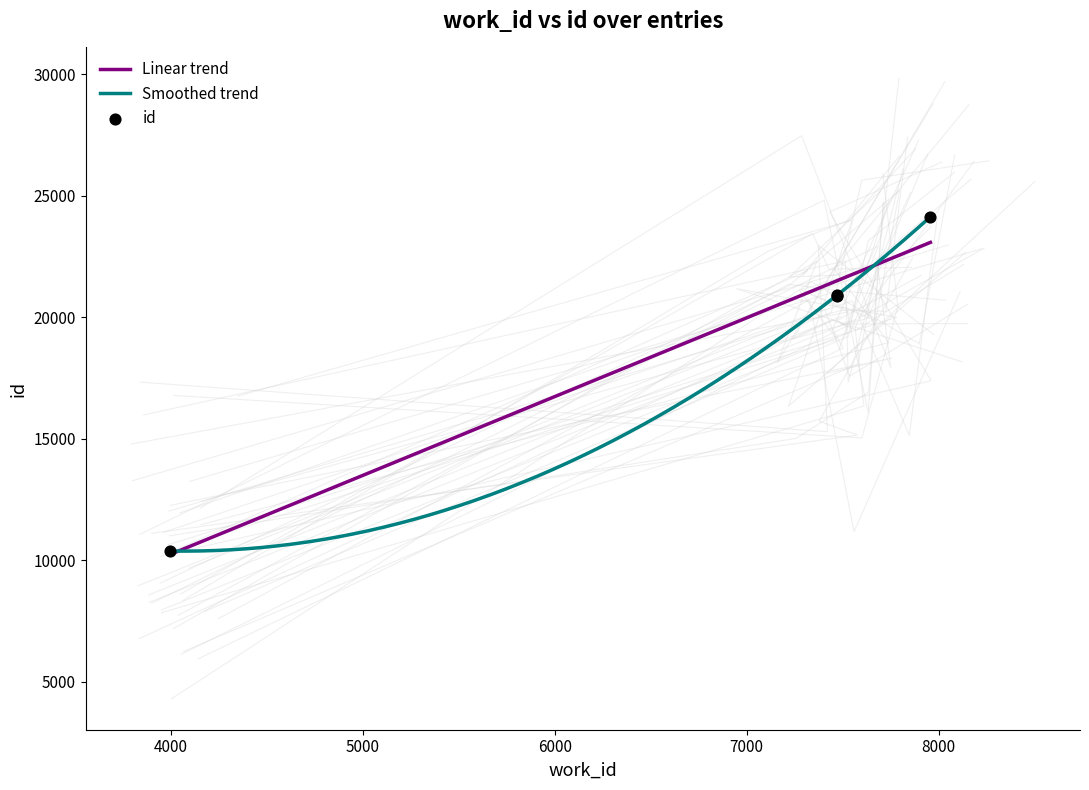

What is the lowest value of the Smoothed trend series?

10380.1